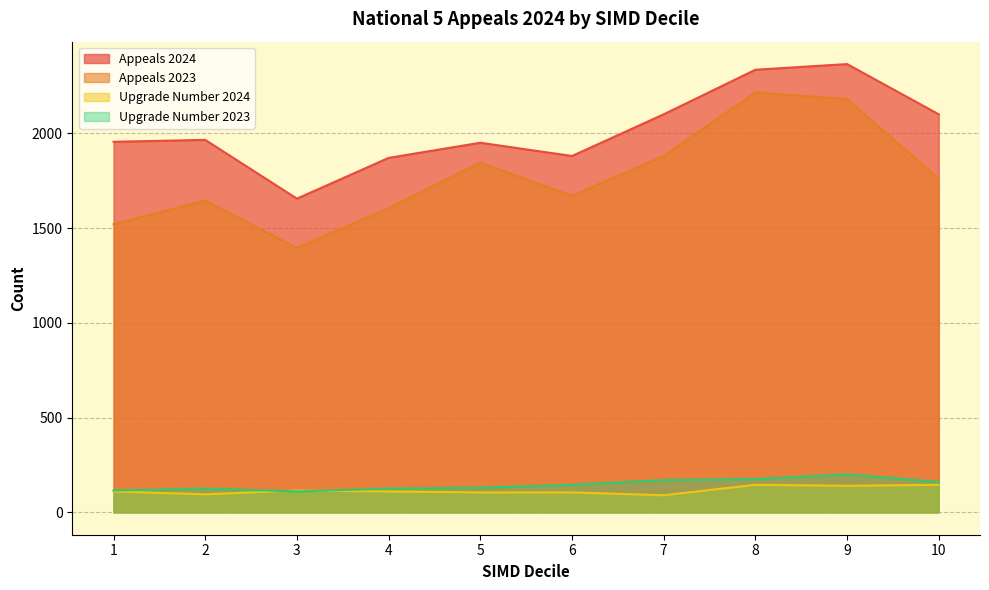

How many lines are shown in the chart?

4